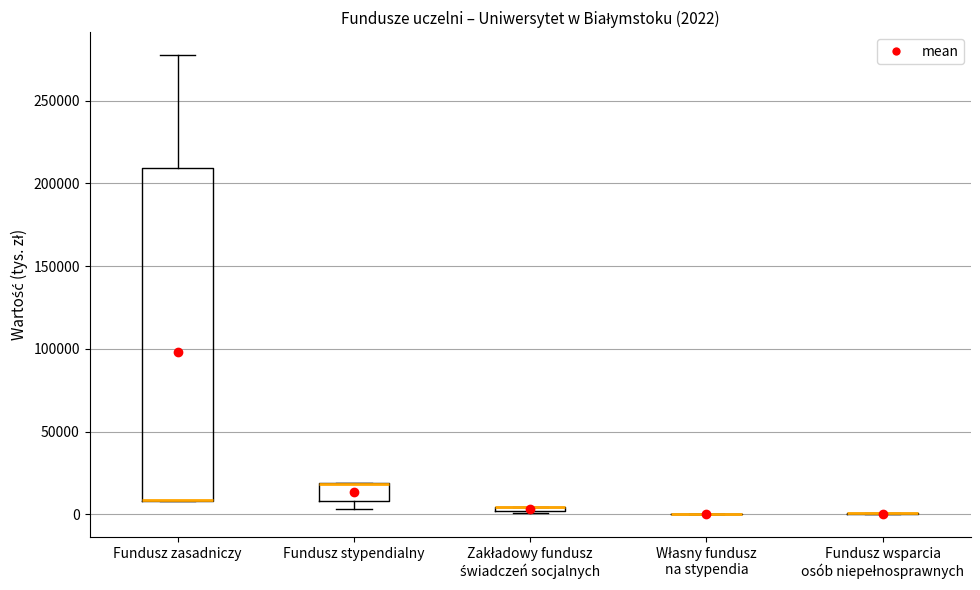

Which box is the tallest, from its lower edge to its upper edge?

Fundusz zasadniczy